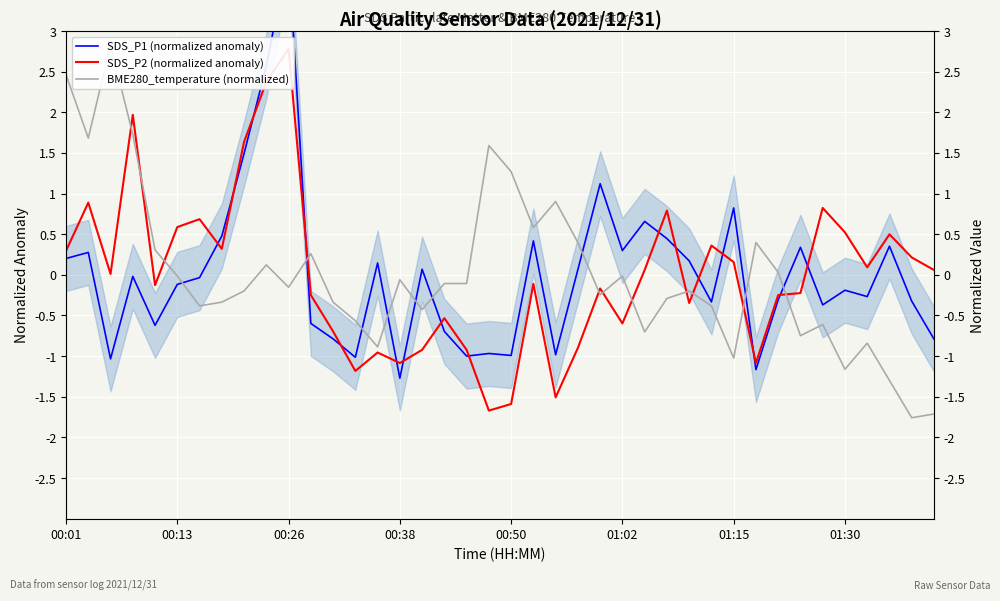

At how many categories does at least one series exceed 0?

35